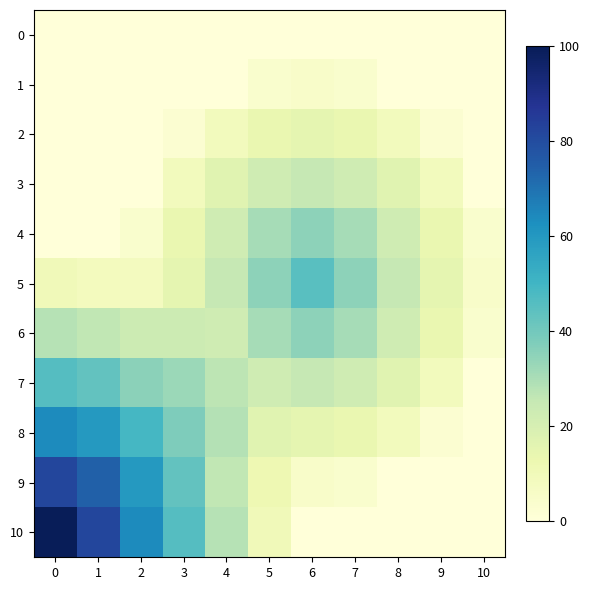

Reading left to right, list all the values displayed in this chart.

0: 0=0.0	1=0.0	2=0.0	3=0.0	4=0.0	5=0.0	6=0.0	7=0.0	8=0.0	9=0.0	10=0.0
1: 0=0.0	1=0.0	2=0.0	3=0.0	4=0.3	5=3.8	6=5.0	7=3.8	8=0.3	9=0.0	10=0.0
2: 0=0.0	1=0.0	2=0.0	3=2.6	4=8.9	5=13.4	6=15.0	7=13.4	8=8.9	9=2.6	10=0.0
3: 0=0.0	1=0.0	2=0.3	3=8.9	4=16.7	5=22.6	6=25.0	7=22.6	8=16.7	9=8.9	10=0.3
4: 0=0.0	1=0.0	2=3.8	3=13.4	4=22.6	5=30.9	6=35.0	7=30.9	8=22.6	9=13.4	10=3.8
5: 0=10.0	1=8.2	2=8.1	3=15.0	4=25.0	5=35.0	6=45.0	7=35.0	8=25.0	9=15.0	10=5.0
6: 0=28.0	1=25.8	2=23.3	3=23.4	4=22.6	5=30.9	6=35.0	7=30.9	8=22.6	9=13.4	10=3.8
7: 0=46.0	1=43.1	2=35.4	3=32.6	4=26.7	5=22.6	6=25.0	7=22.6	8=16.7	9=8.9	10=0.3
8: 0=64.0	1=59.8	2=49.1	3=37.7	4=28.4	5=16.4	6=15.0	7=13.4	8=8.9	9=2.6	10=0.0
9: 0=82.0	1=74.5	2=59.8	3=43.1	4=26.1	5=12.0	6=5.0	7=3.8	8=0.3	9=0.0	10=0.0
10: 0=100.0	1=82.0	2=64.0	3=46.0	4=28.0	5=10.0	6=0.0	7=0.0	8=0.0	9=0.0	10=0.0